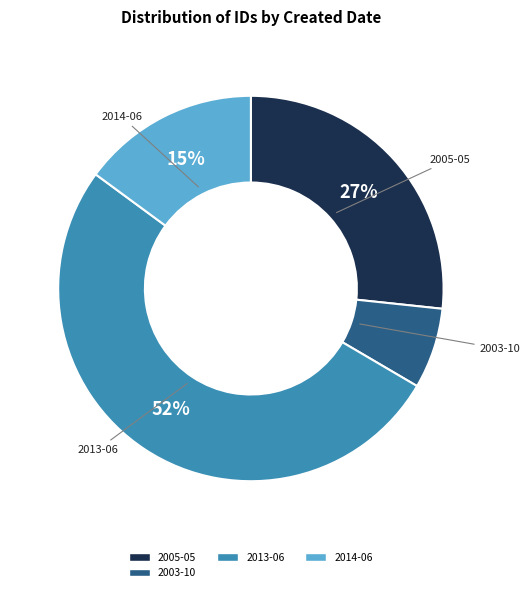

To the nearest percent, what is the average slice percentage?

25%